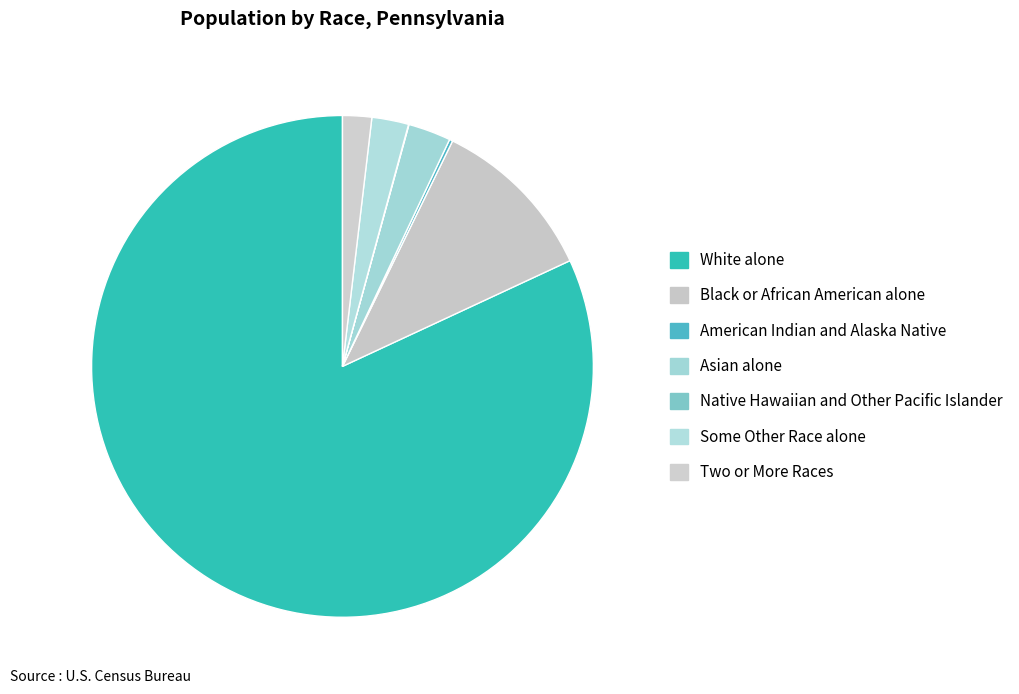

To the nearest percent, what is the difference between the largest and smallest slice percentages?

82%